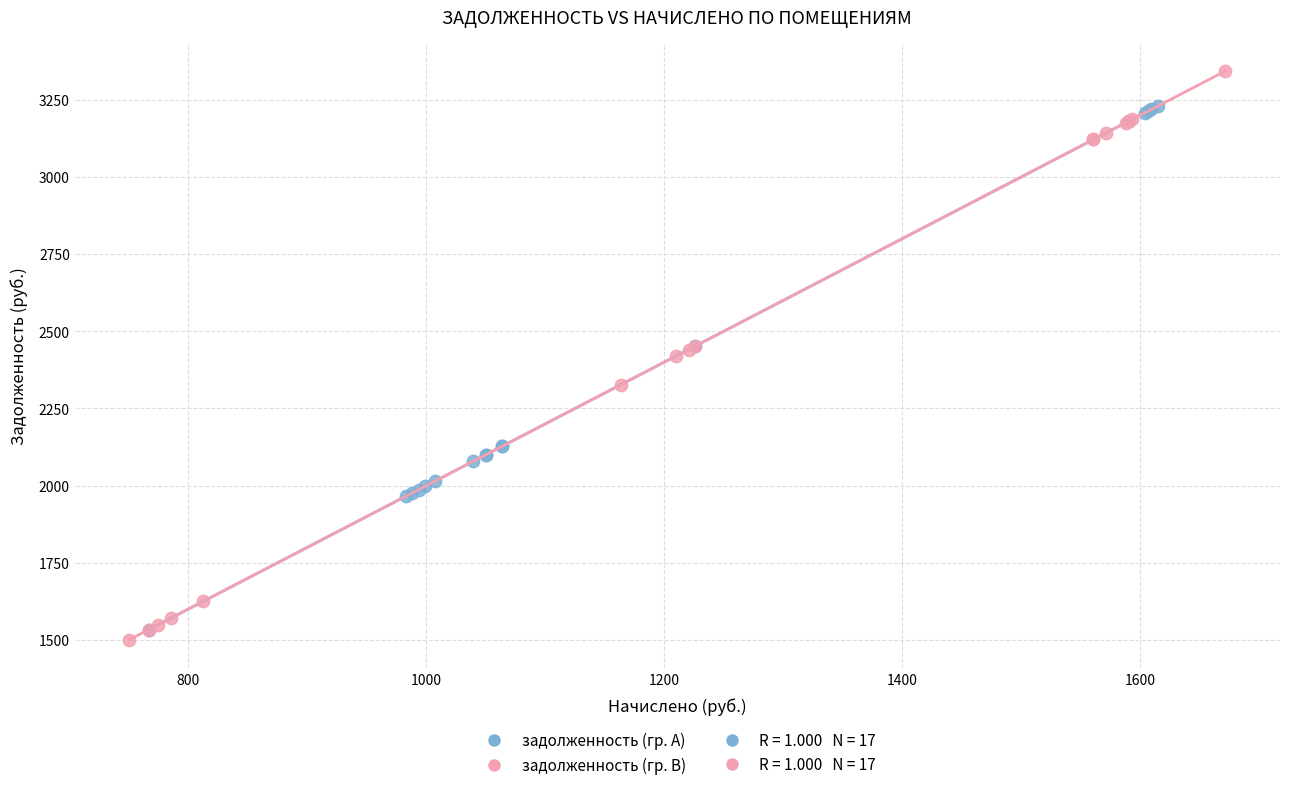

Which series contains the highest Y value?

задолженность (гр. B)